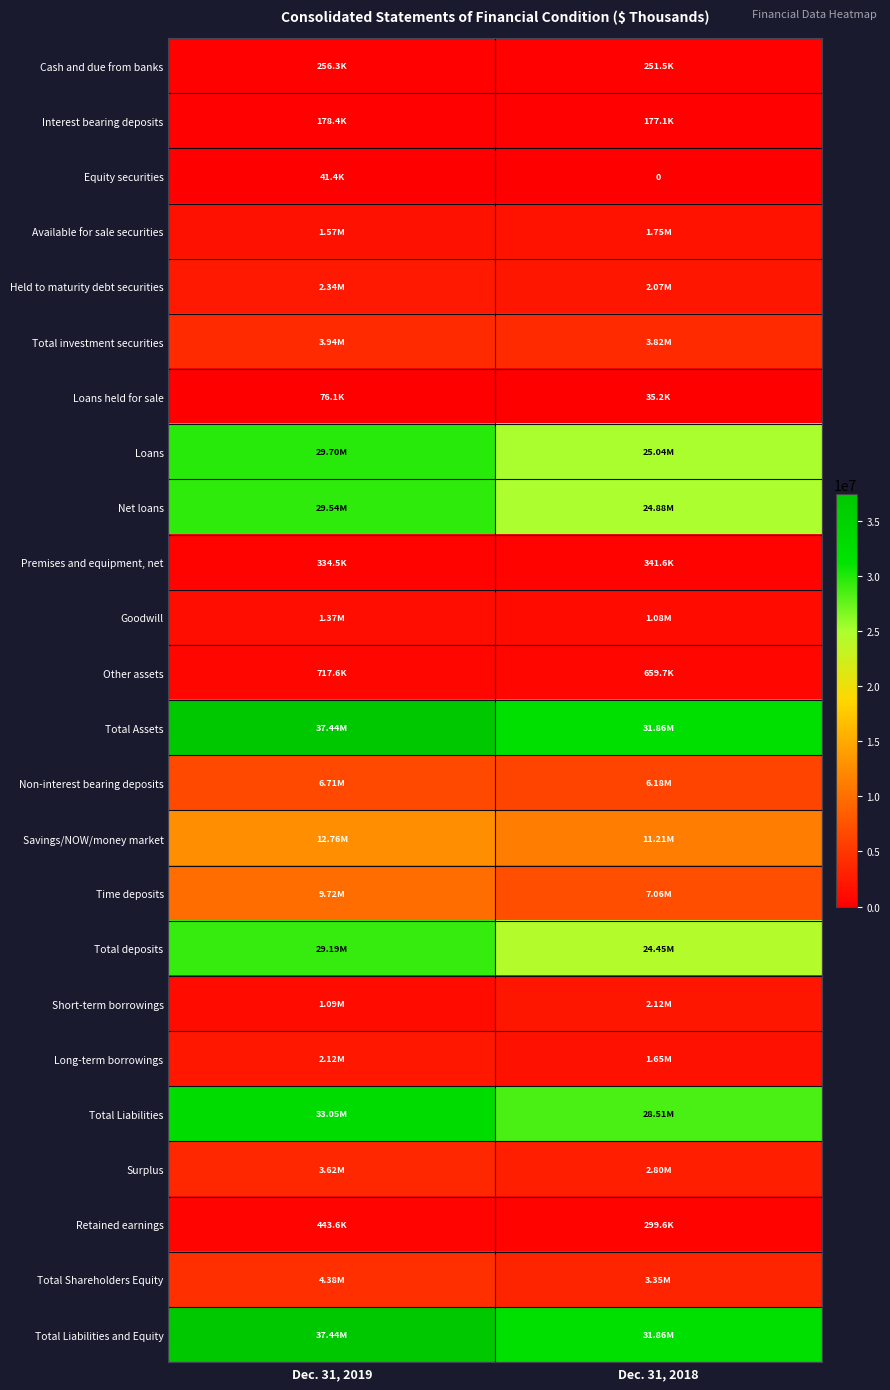

What is the sum of the Premises and equipment, net values at Dec. 31, 2018 and Dec. 31, 2019?

676163